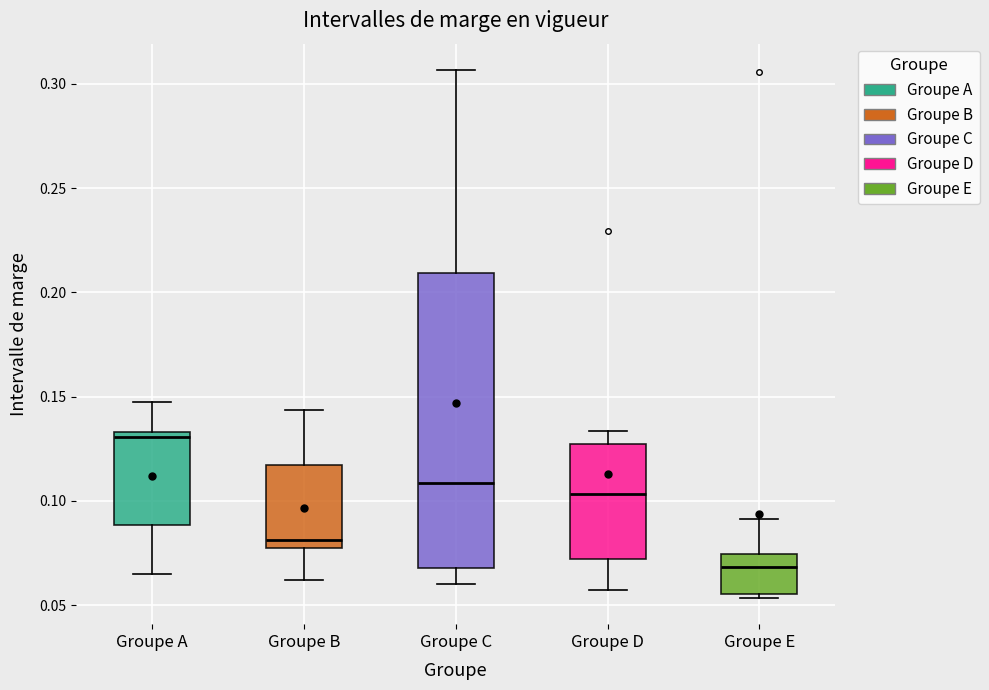

Reading left to right, read every box against the y-axis: the position of its median line, the range the box covers, and the ends of its whiskers. The values are not printed on the chart, so give them approximately, as read against the axis.

Groupe A: median 0.130, box 0.090 to 0.135, whiskers 0.065 to 0.145
Groupe B: median 0.080, box 0.075 to 0.115, whiskers 0.060 to 0.145
Groupe C: median 0.110, box 0.070 to 0.210, whiskers 0.060 to 0.305
Groupe D: median 0.105, box 0.070 to 0.130, whiskers 0.055 to 0.135
Groupe E: median 0.070, box 0.055 to 0.075, whiskers 0.055 (just below the box's lower edge) to 0.090